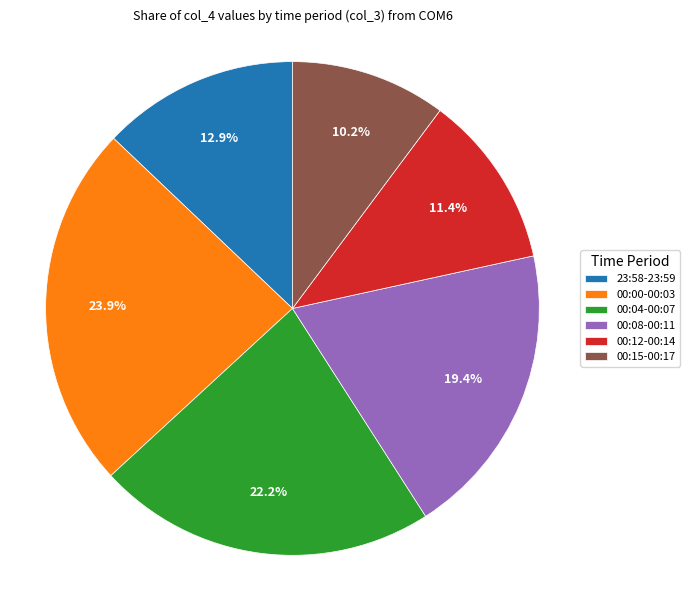

What is the total percentage of 00:00-00:03 and 00:08-00:11?

43.3%